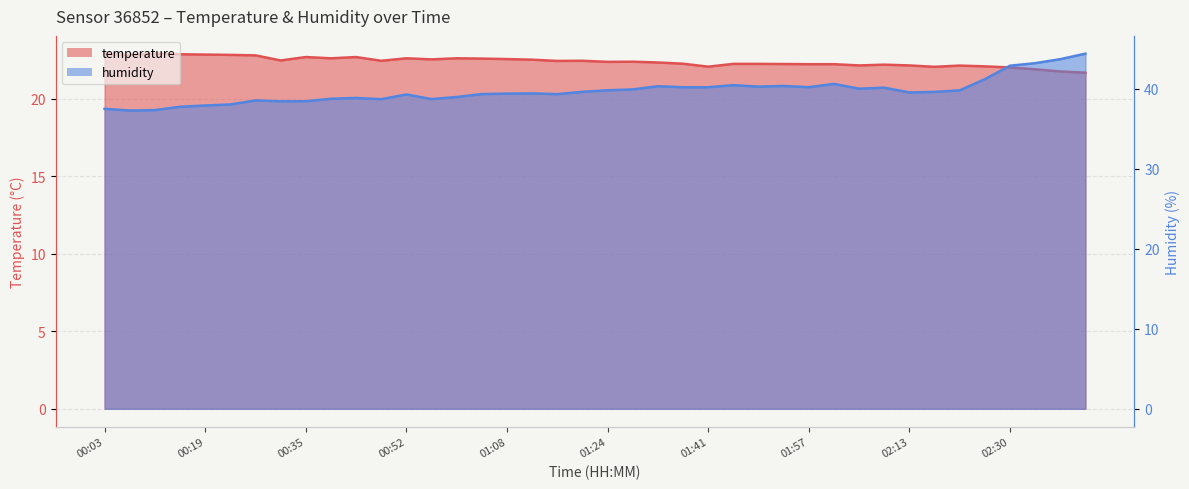

What is the difference between the maximum and minimum values in the temperature series?

1.2